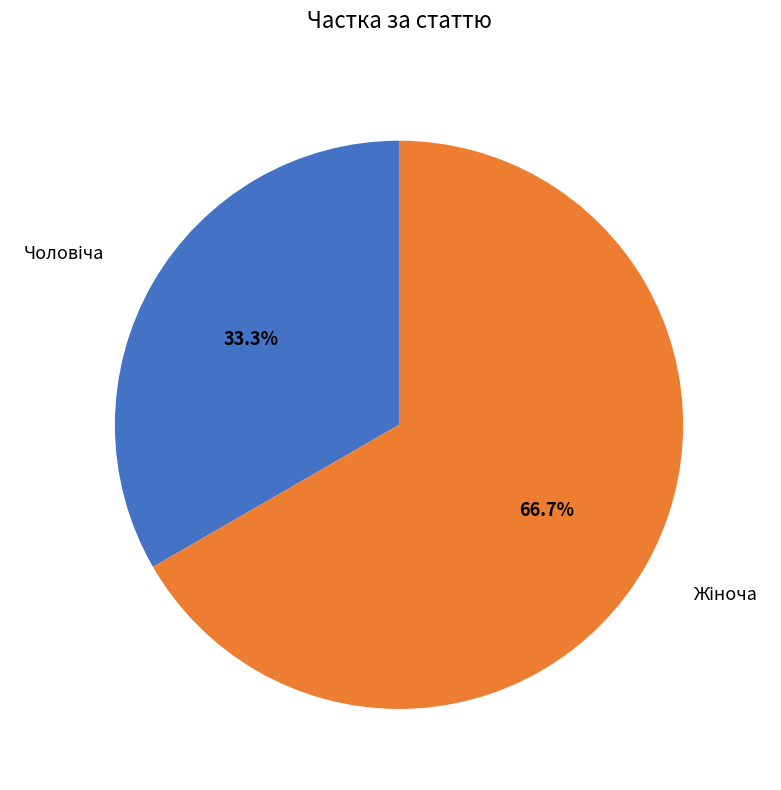

Is there a majority slice in this chart?

Yes